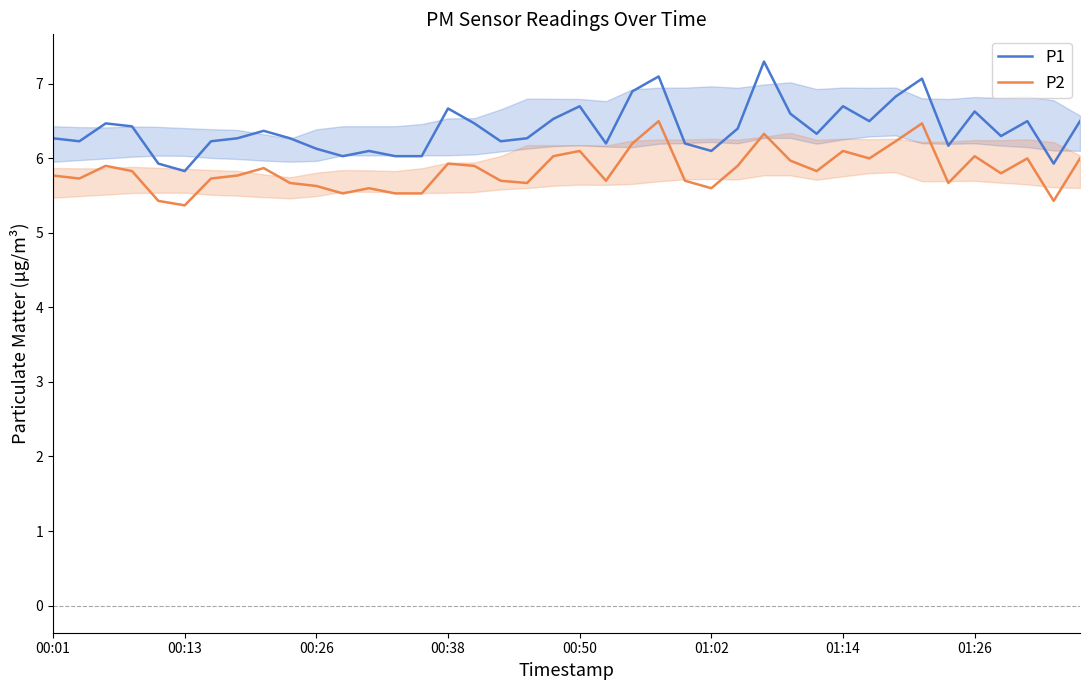

What is the value of the P2 point at the 26th from the left?

5.6